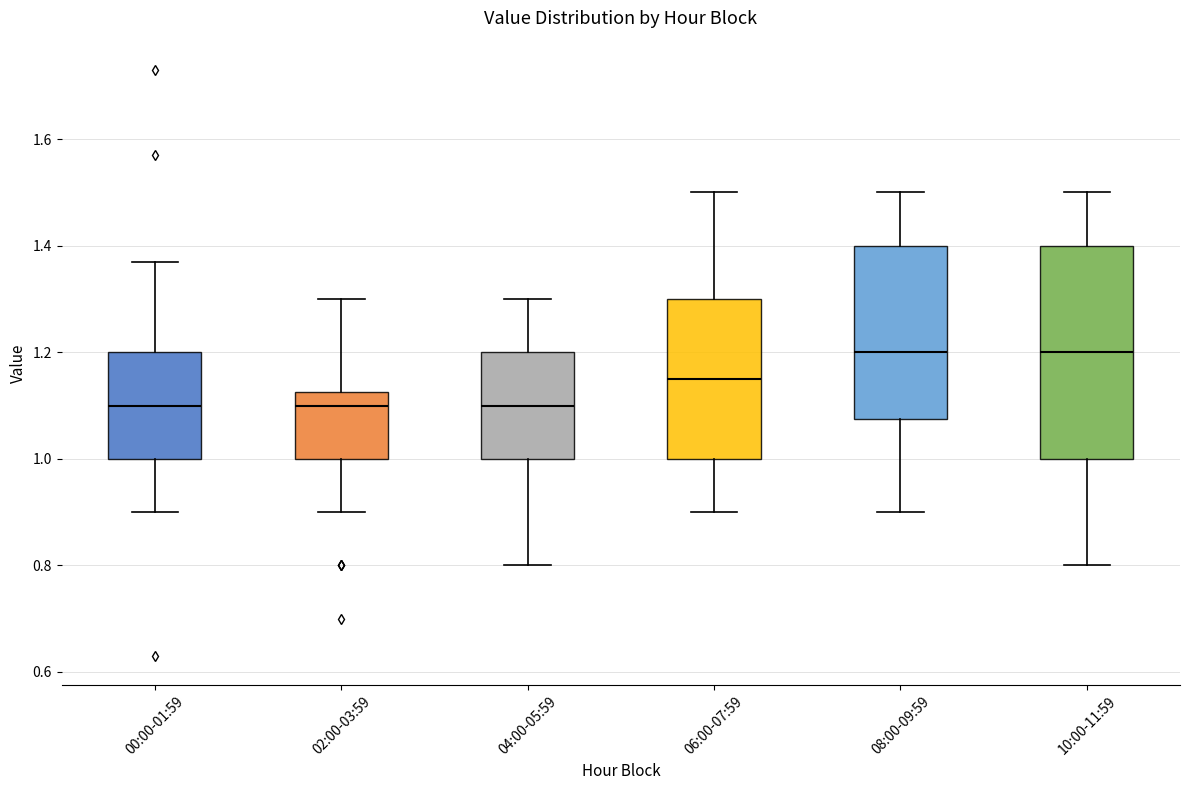

Comparing the boxes themselves (not the whiskers), which one is the tallest?

10:00-11:59